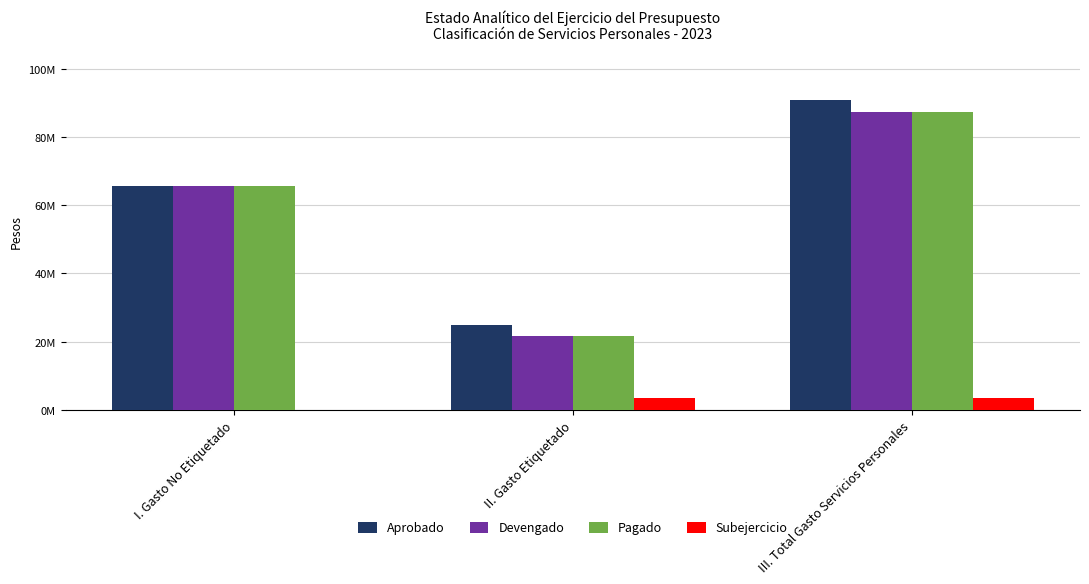

Does the chart contain stacked bars?

No